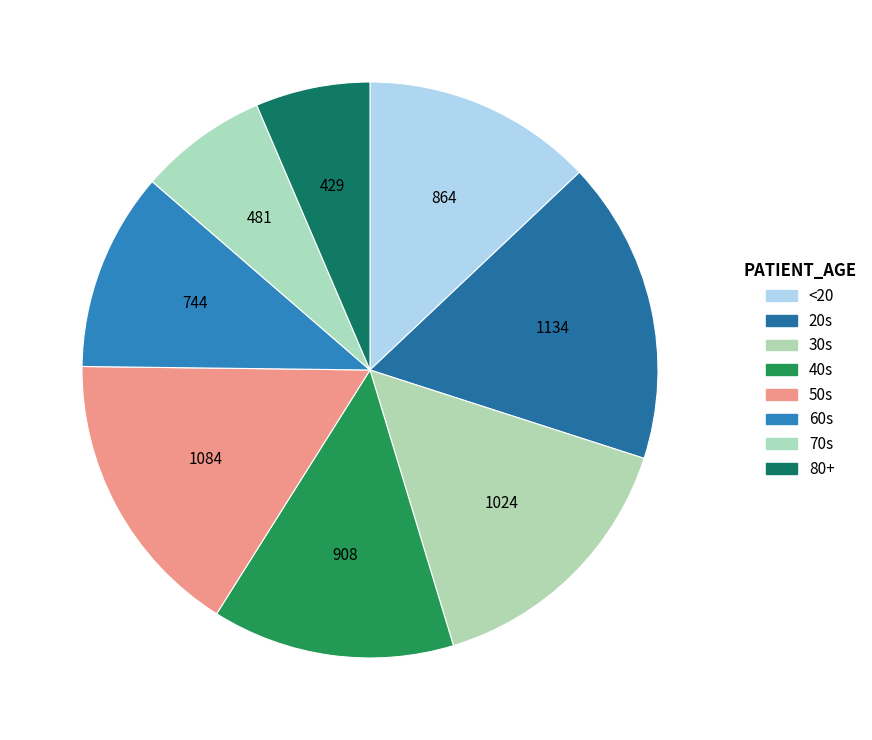

Approximately how many times larger is the value at 50s compared to <20?

1.3